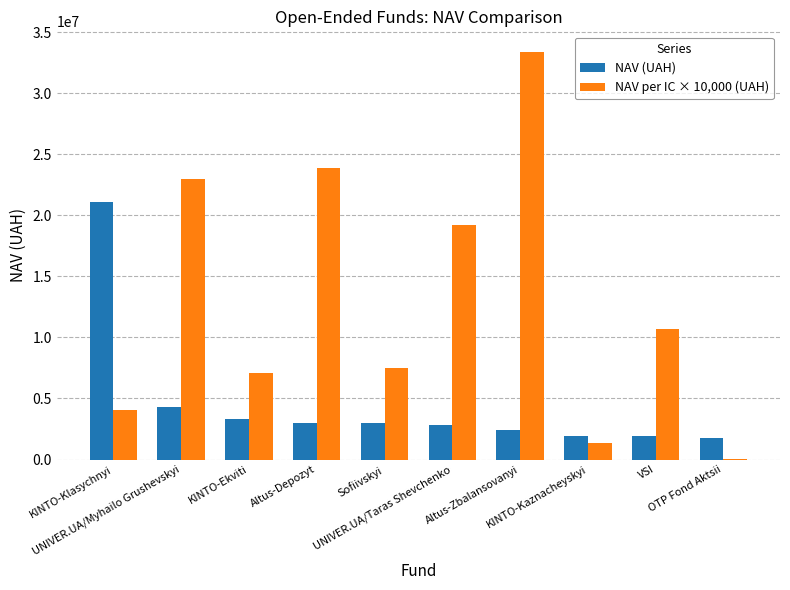

What is the sum of all NAV (UAH) values?

45545818.1